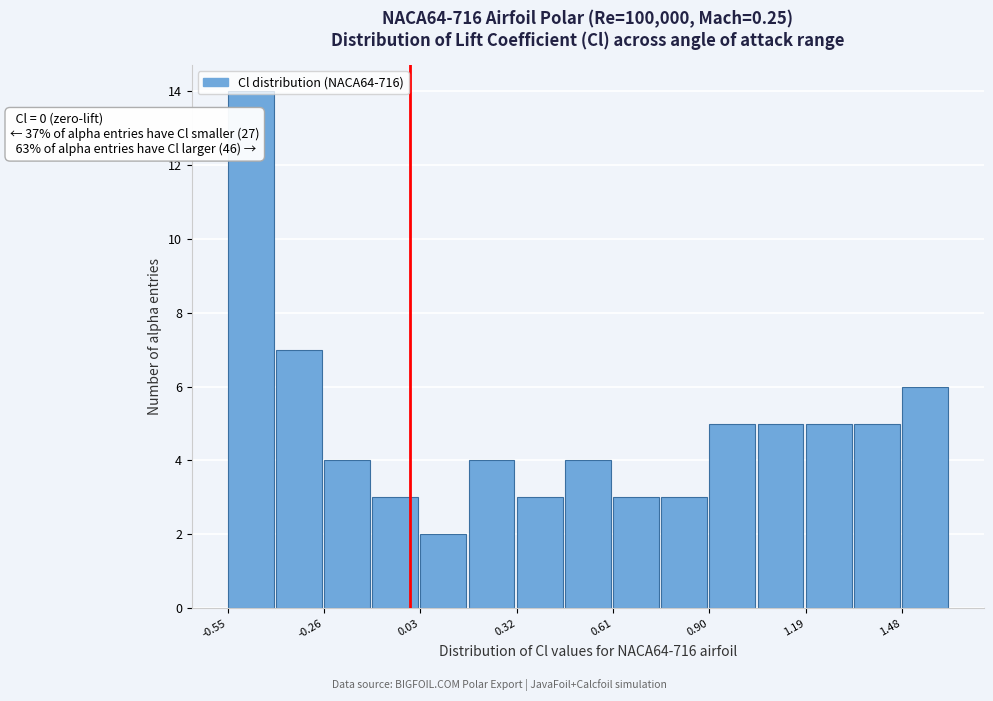

Around what value on the x-axis is the tallest bar? Give the approximate position of its centre, as read against the axis.

-0.50